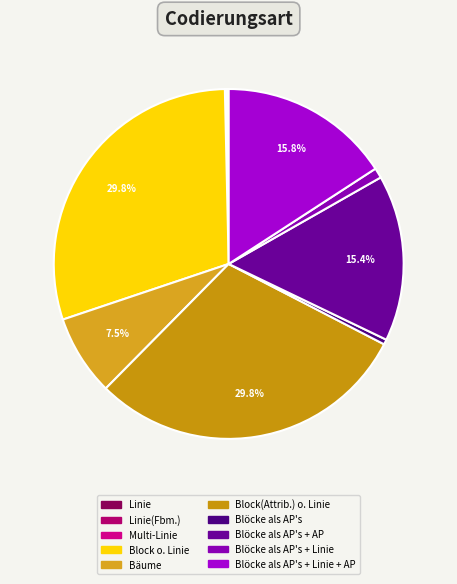

What is the change in value from Linie to Bäume?

+63